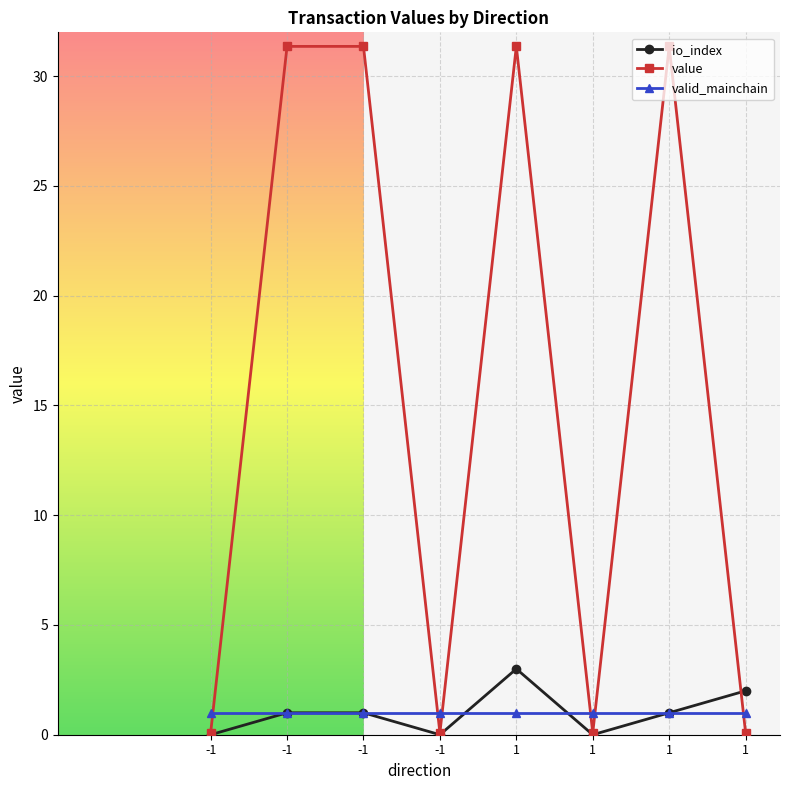

What is the sum of the value values at -1 and -1?

0.2